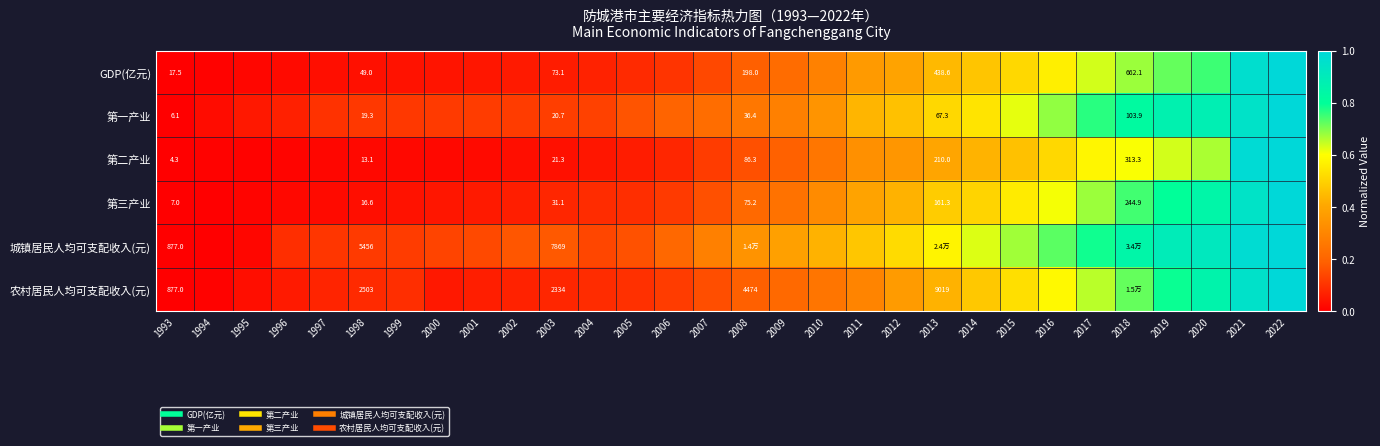

What is the total value across all series at 2019?

4.7